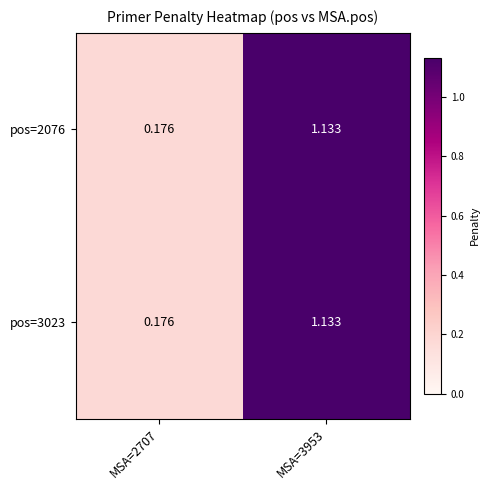

Is the value of pos=2076 at MSA=3953 greater than the value of pos=3023 at MSA=2707?

Yes